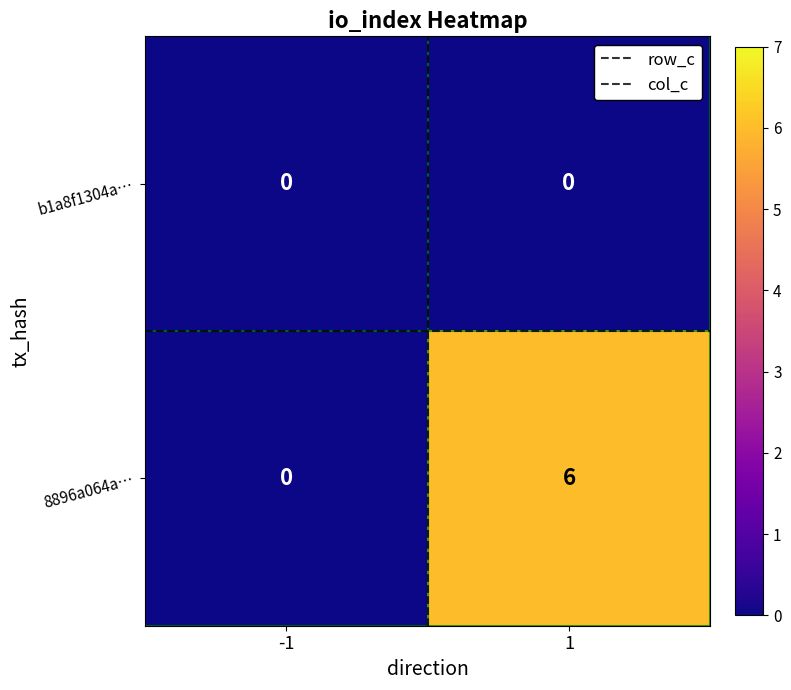

Which series has the widest spread of values?

8896a064a…